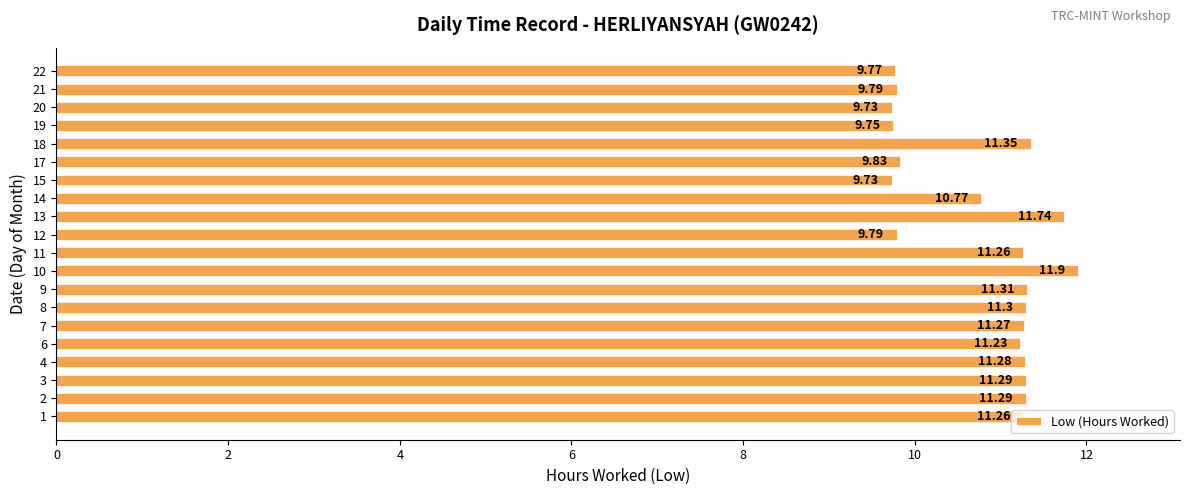

What is the sum of all values?

215.6